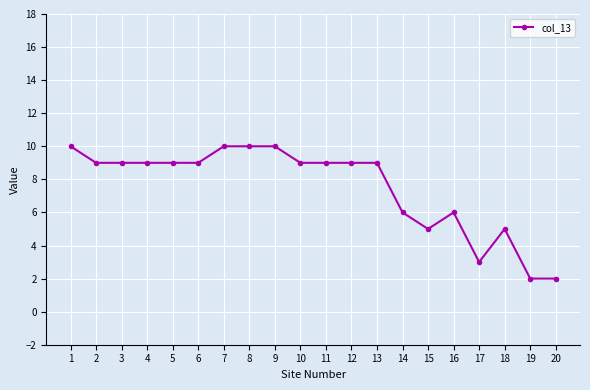

The value at 1 is 17. True or false?

False